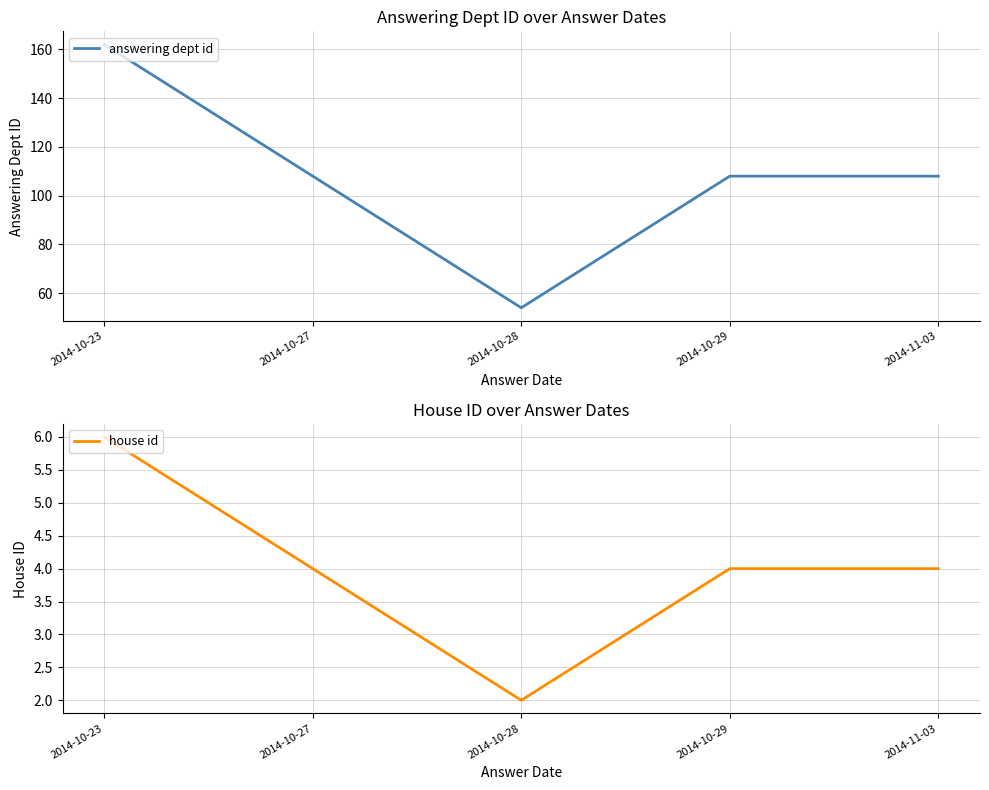

What is the value of the house id point at the 2nd from the left?

4